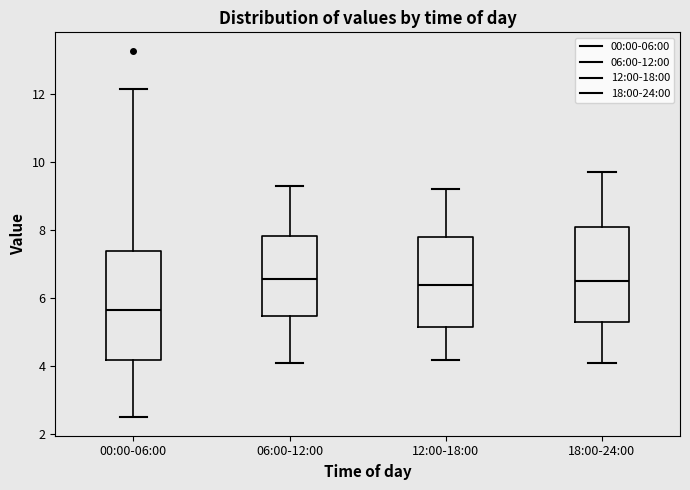

Which box is the tallest, from its lower edge to its upper edge?

00:00-06:00